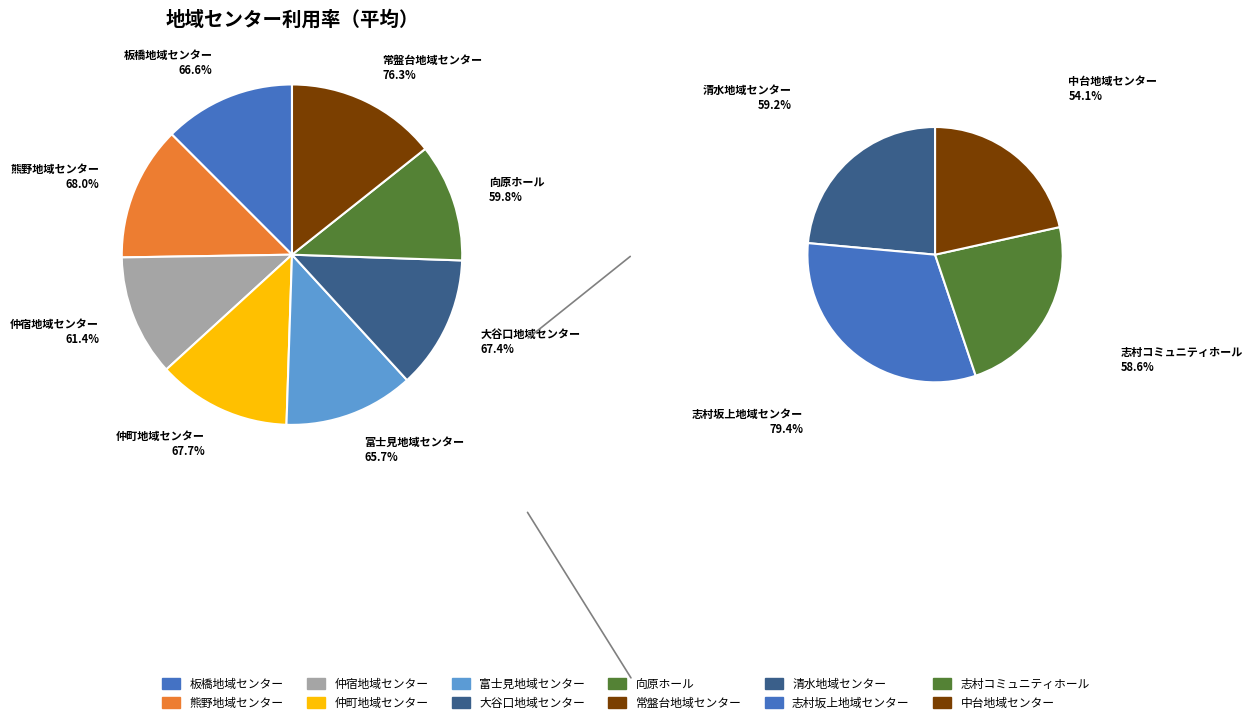

What percentage is NOT represented by 大谷口地域センター?

91.4%